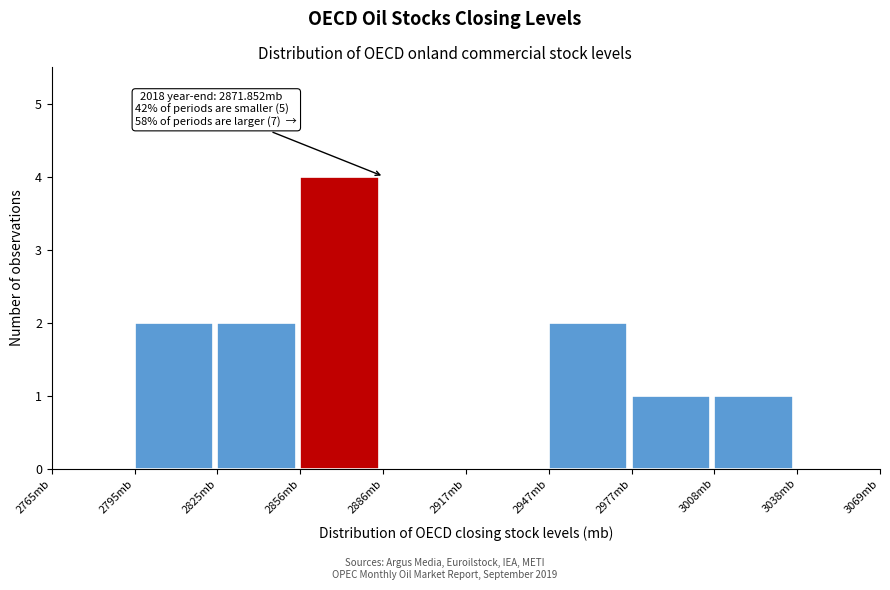

Which range on the x-axis has the tallest bar?

2855 to 2885